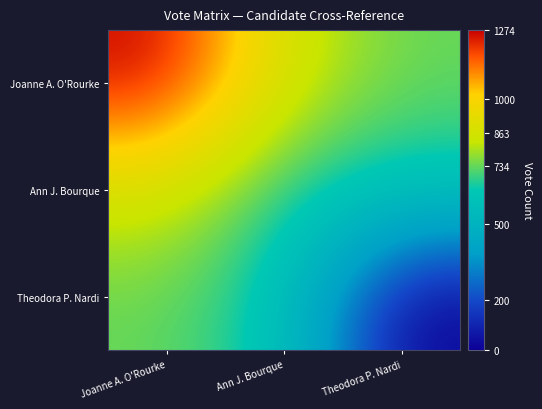

List the series in order of their overall mean, lowest first.

Theodora P. Nardi, Ann J. Bourque, Joanne A. O'Rourke